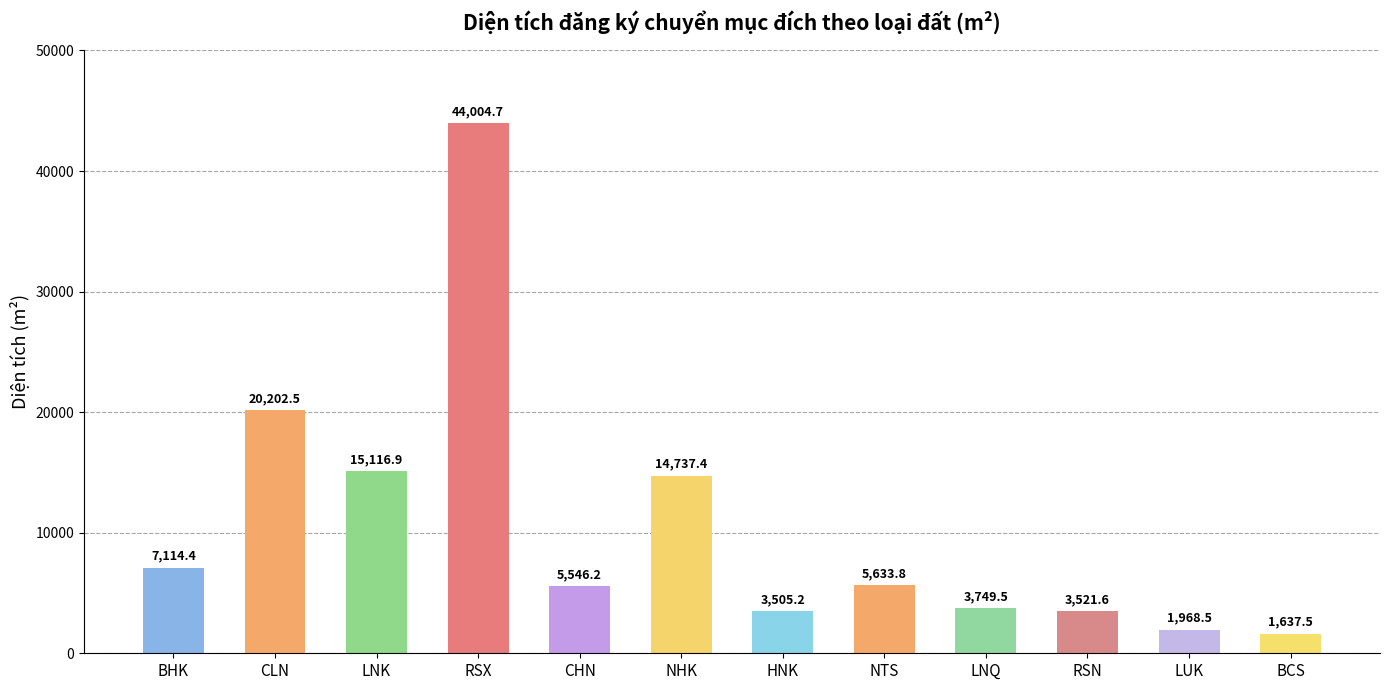

Which label corresponds to the smallest value in the chart?

BCS